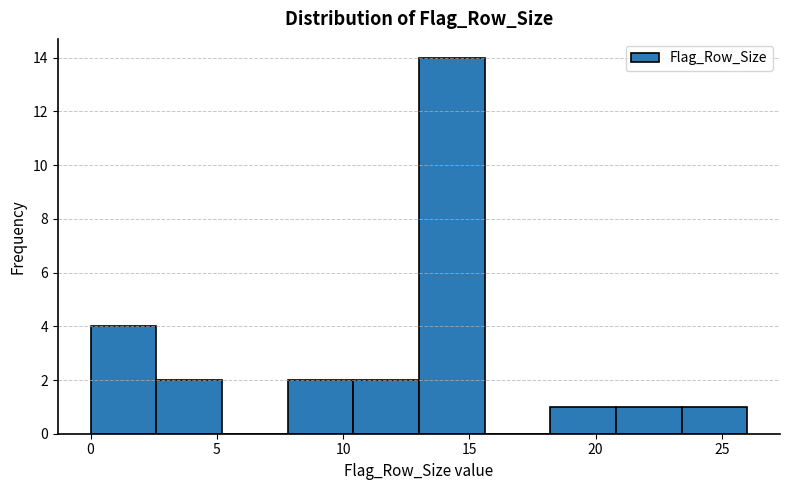

Reading left to right, transcribe this chart: for each bar, give the range it covers on the x-axis and its height. Neither the bar edges nor the heights are printed on the chart, so give them approximately, as read against the axes.

0.0 to 2.6: 4
2.6 to 5.2: 2
5.2 to 7.8: 0
7.8 to 10.4: 2
10.4 to 13.0: 2
13.0 to 15.6: 14
15.6 to 18.2: 0
18.2 to 20.8: 1
20.8 to 23.4: 1
23.4 to 26.0: 1